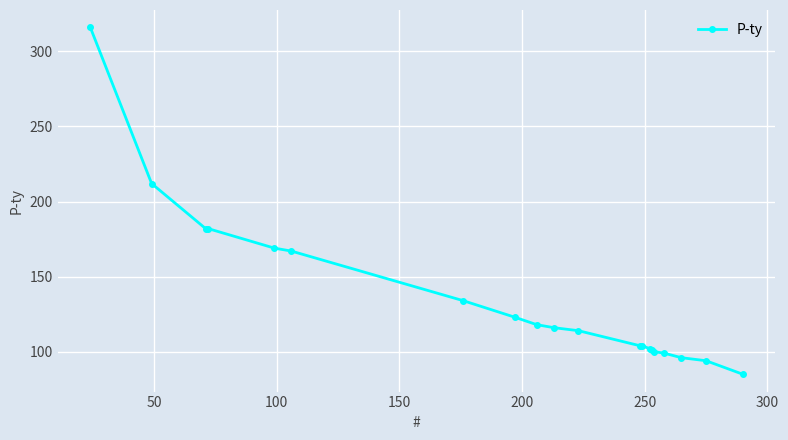

What is the maximum value shown in the chart?

316